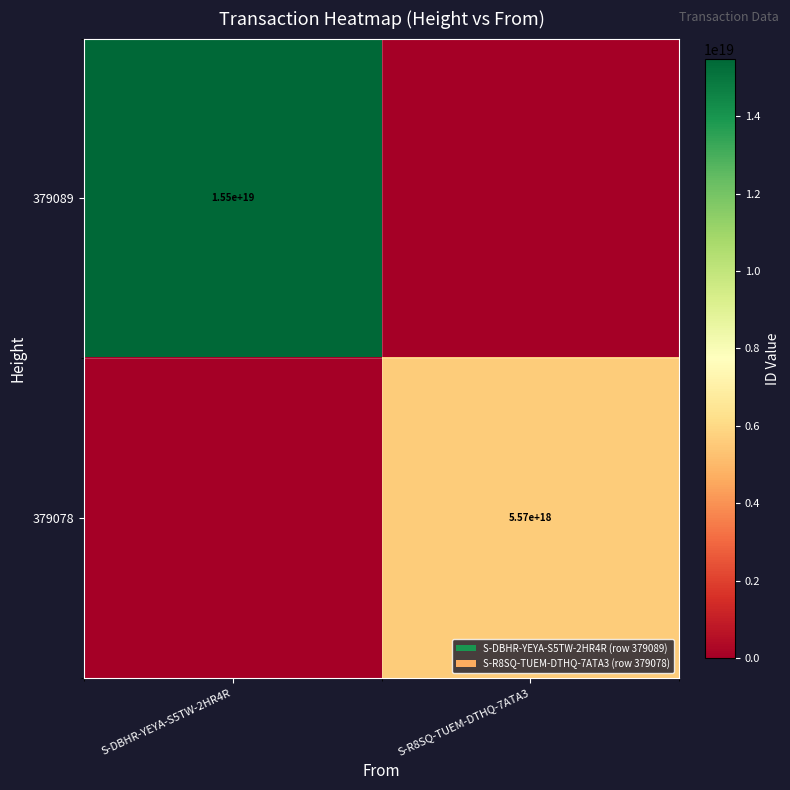

What is the total value across all series at S-R8SQ-TUEM-DTHQ-7ATA3?

5565214683352775680